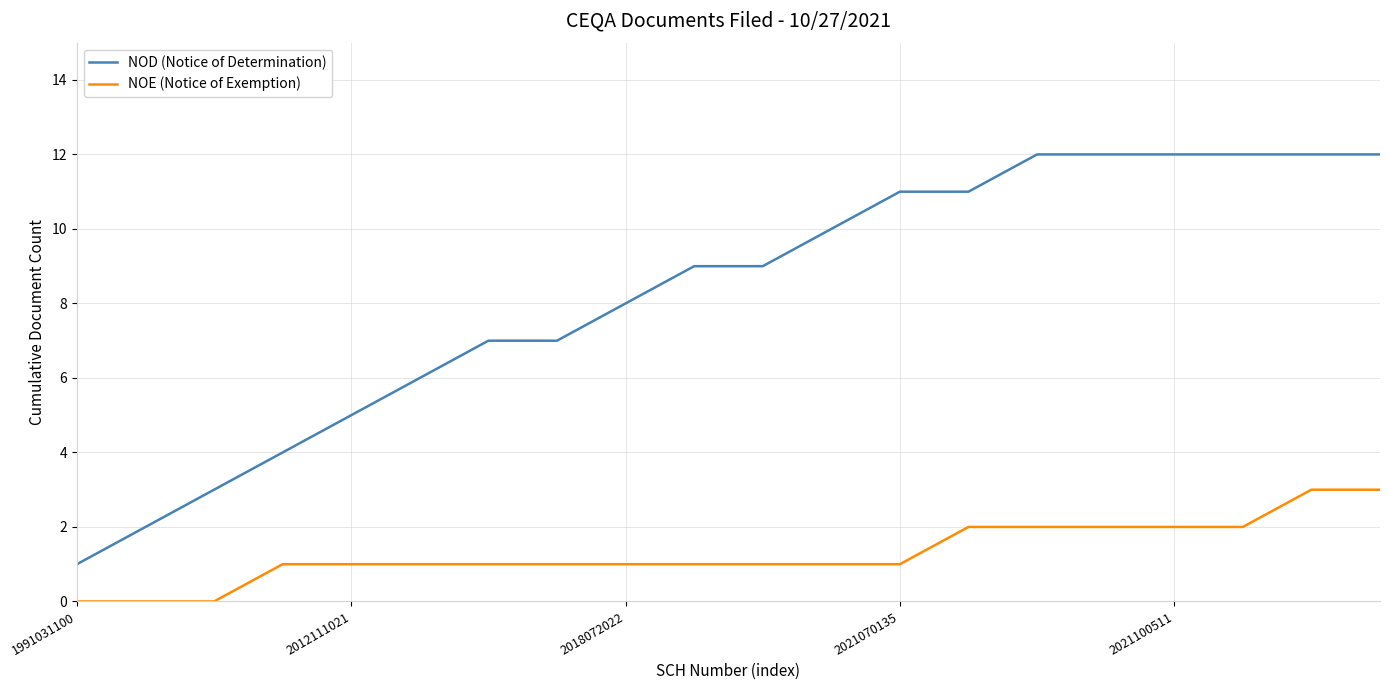

What is the difference between the maximum and minimum values in the NOD (Notice of Determination) series?

11